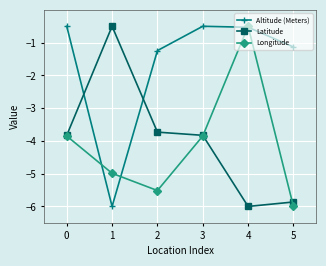

The value of Longitude at 4 is -0.2. True or false?

False